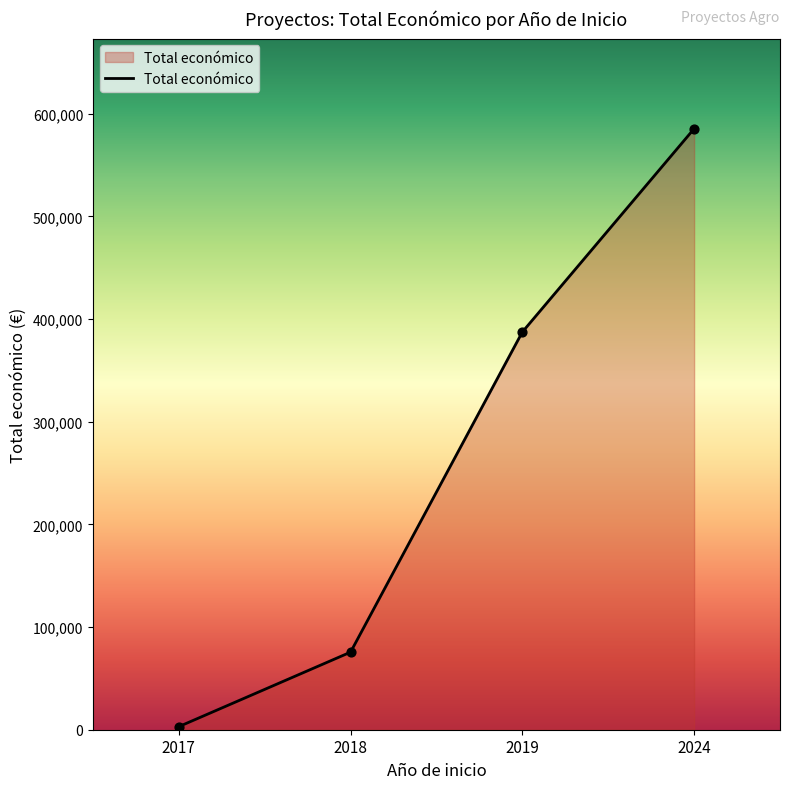

Which has a higher value, 2018 or 2024?

2024